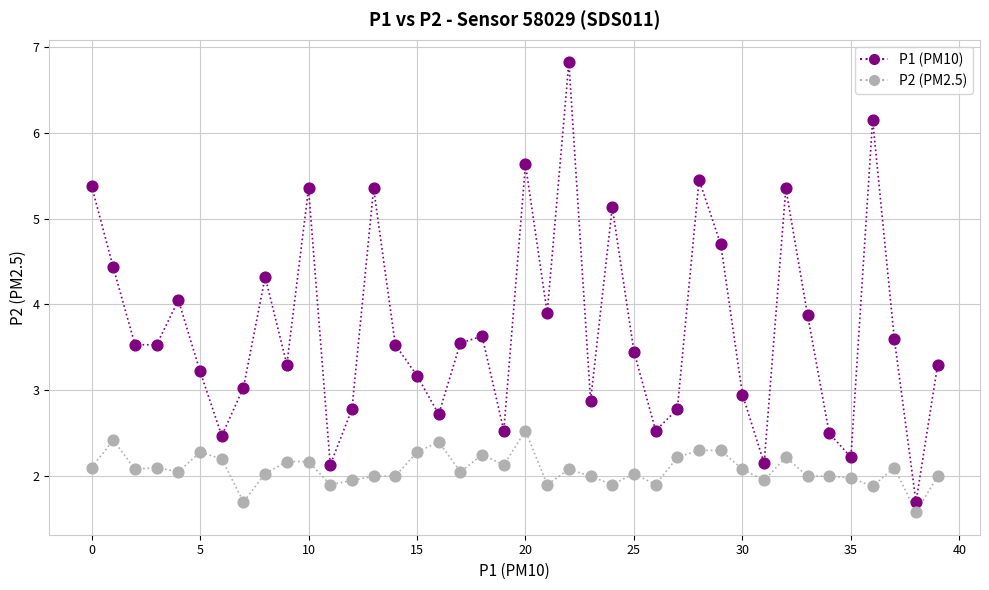

What are all the series names shown in the legend?

P1 (PM10), P2 (PM2.5)